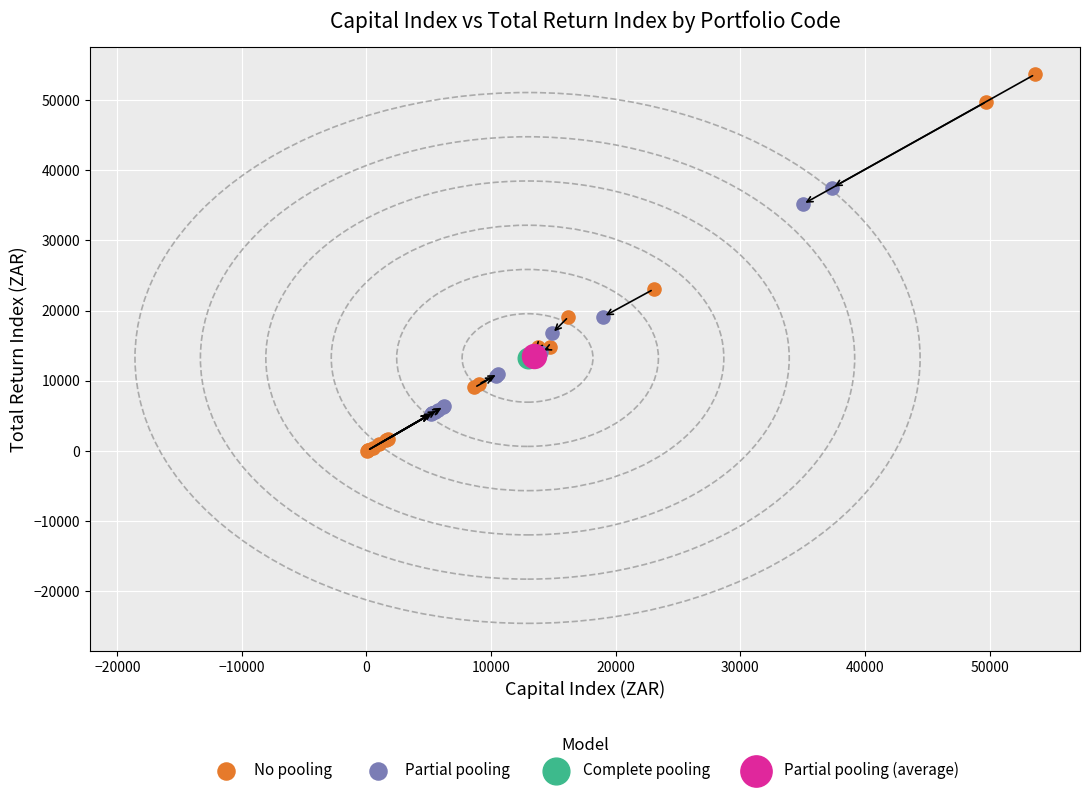

Which series contains the highest Y value?

No pooling